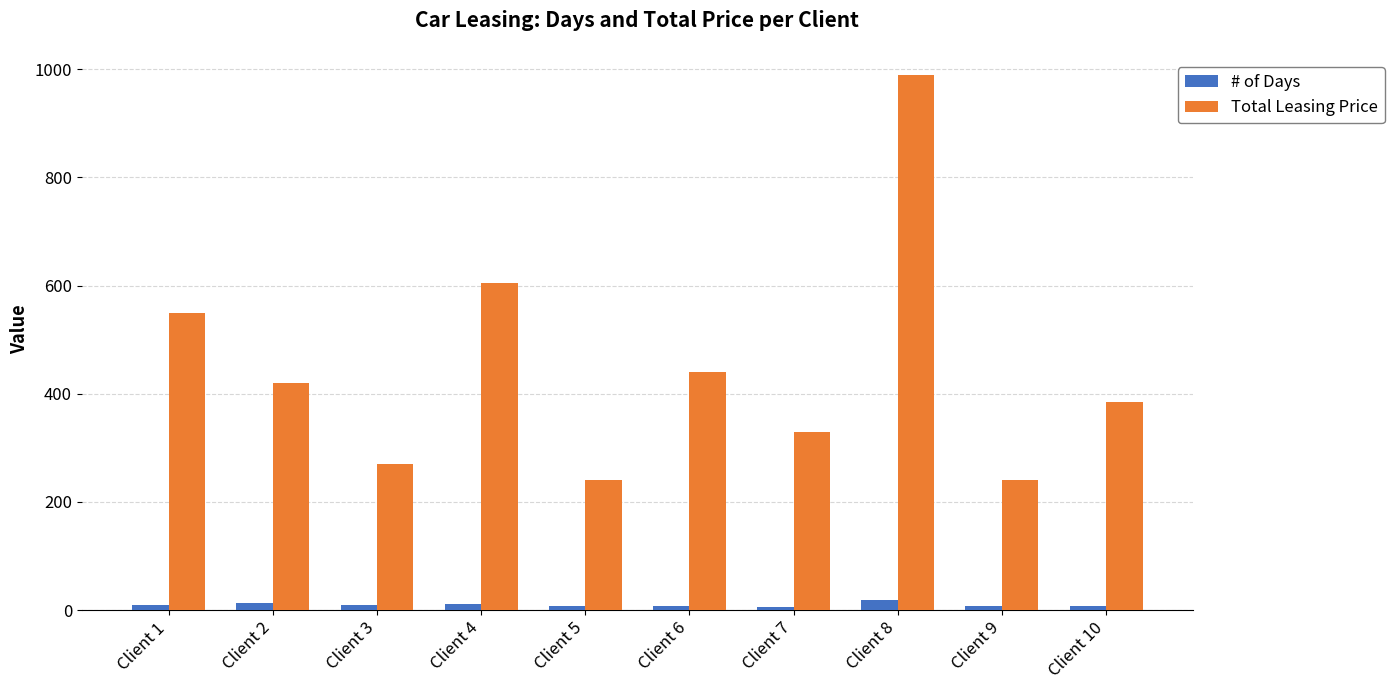

Which series changed the most between Client 2 and Client 3?

Total Leasing Price